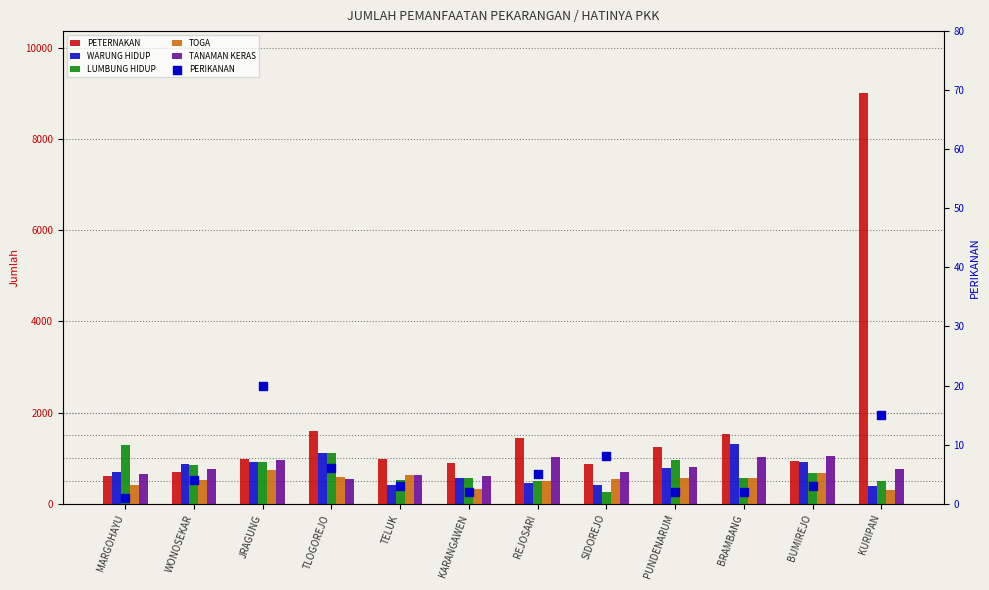

What are all the series names shown in the legend?

PETERNAKAN, WARUNG HIDUP, LUMBUNG HIDUP, TOGA, TANAMAN KERAS, PERIKANAN